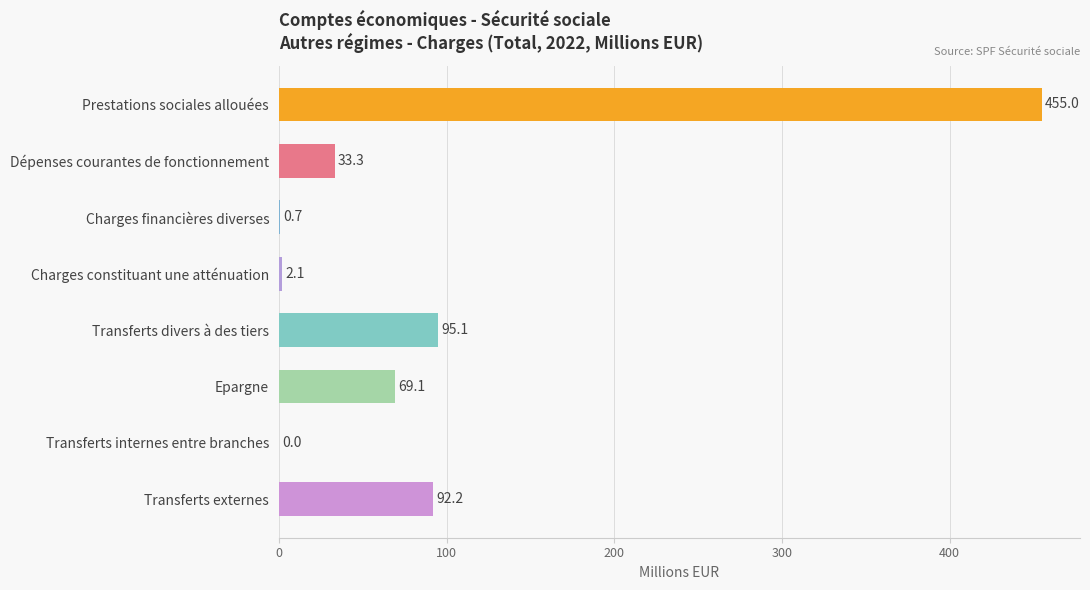

True or false: the data shows 2.1 at Charges constituant une atténuation.

True